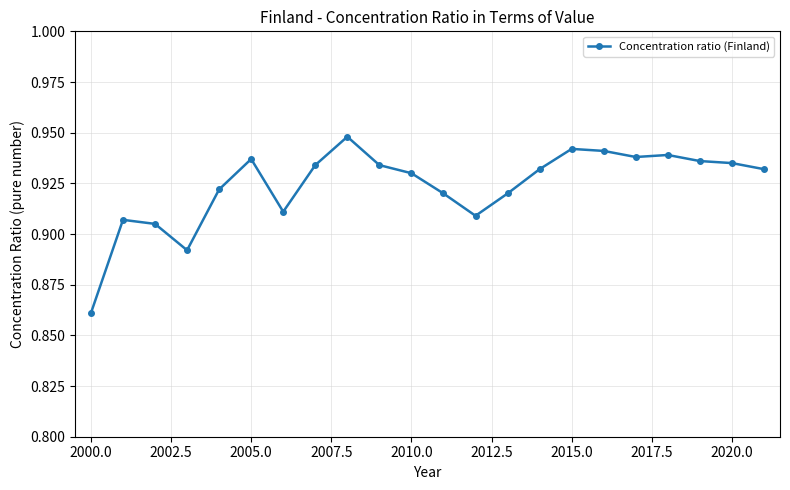

True or false: the data has more than 1 interior local peaks.

True